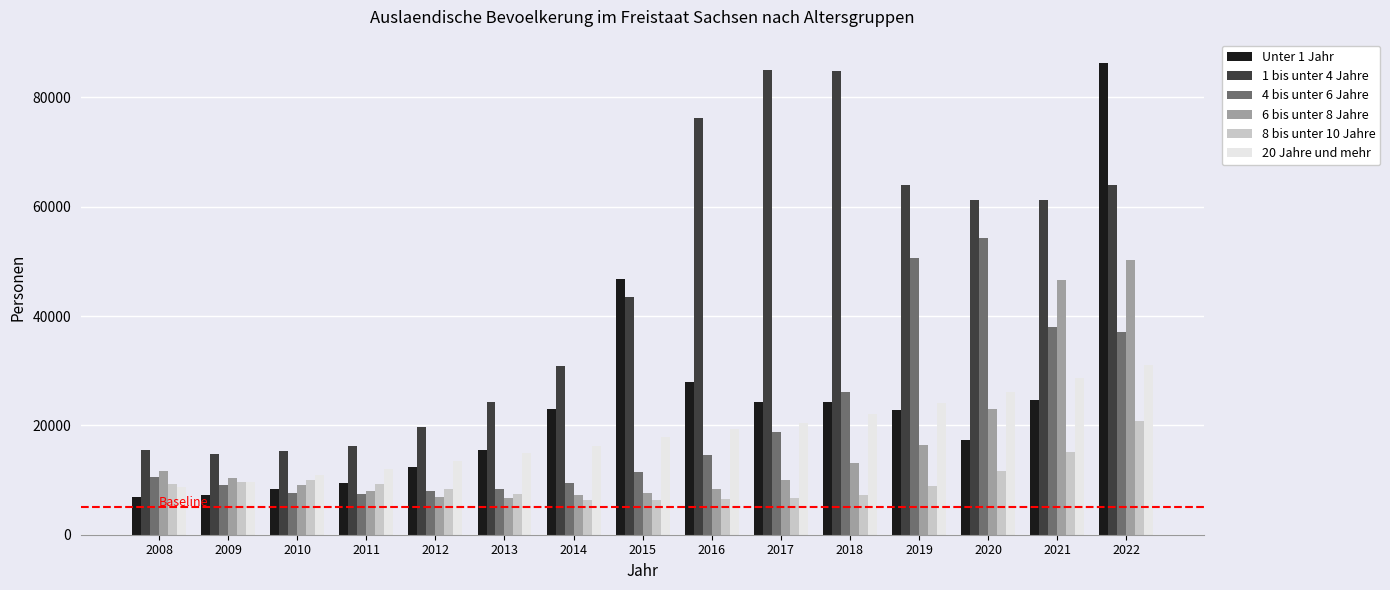

How many bars are there in each group?

6